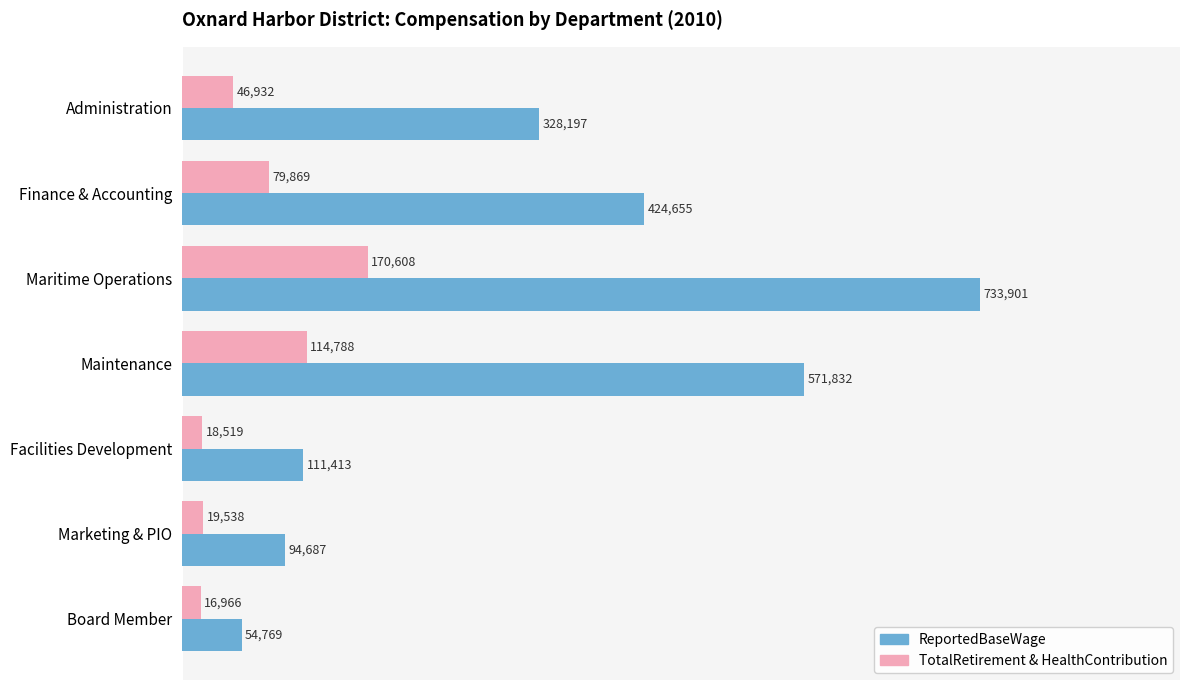

What is the total value across all series at Administration?

375129